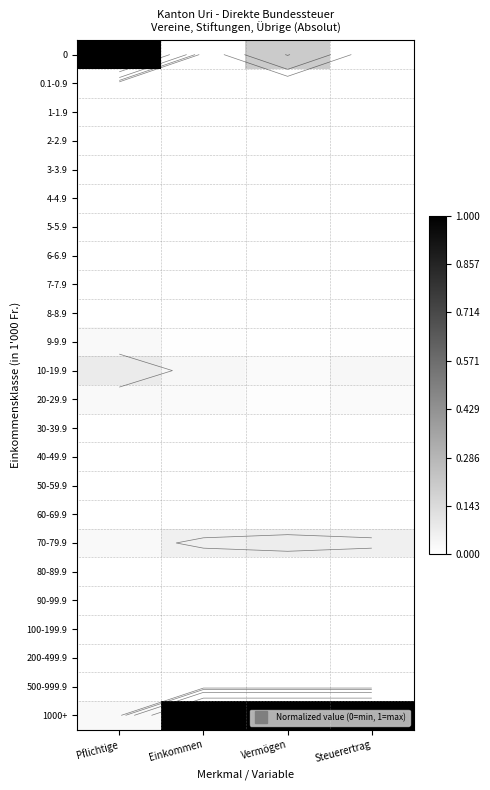

What is the greatest value displayed?

1.0